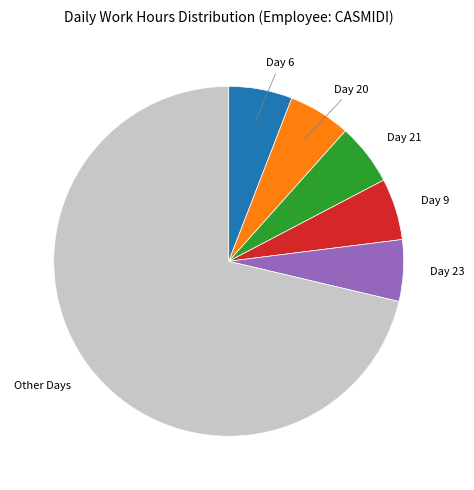

Is there a majority slice in this chart?

Yes